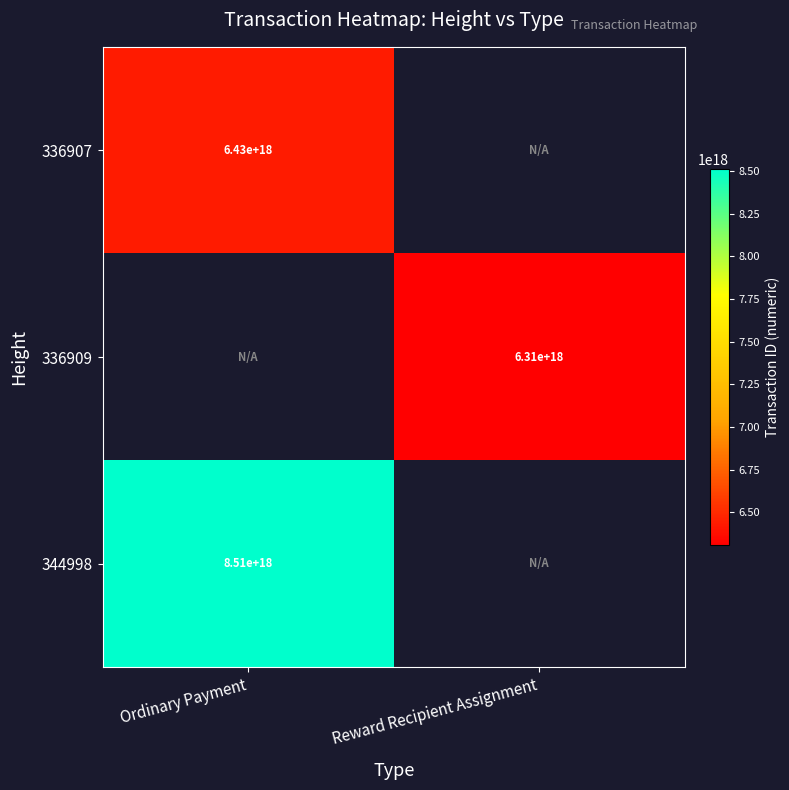

The 336907 series shows 6430000000000000000 at Ordinary Payment. True or false?

True